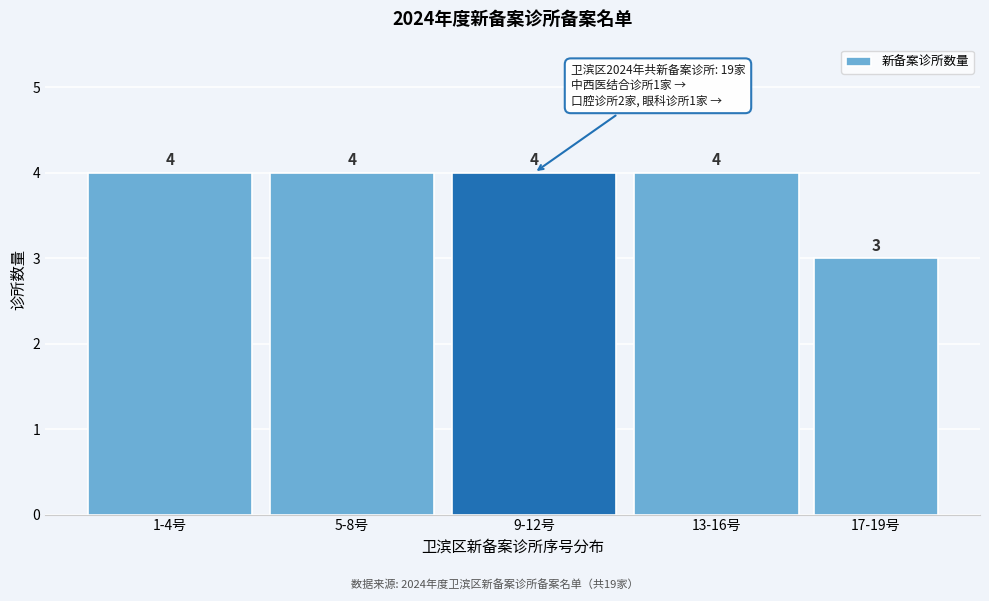

Reading left to right, transcribe all the data shown in this chart.

4	4	4	4	3